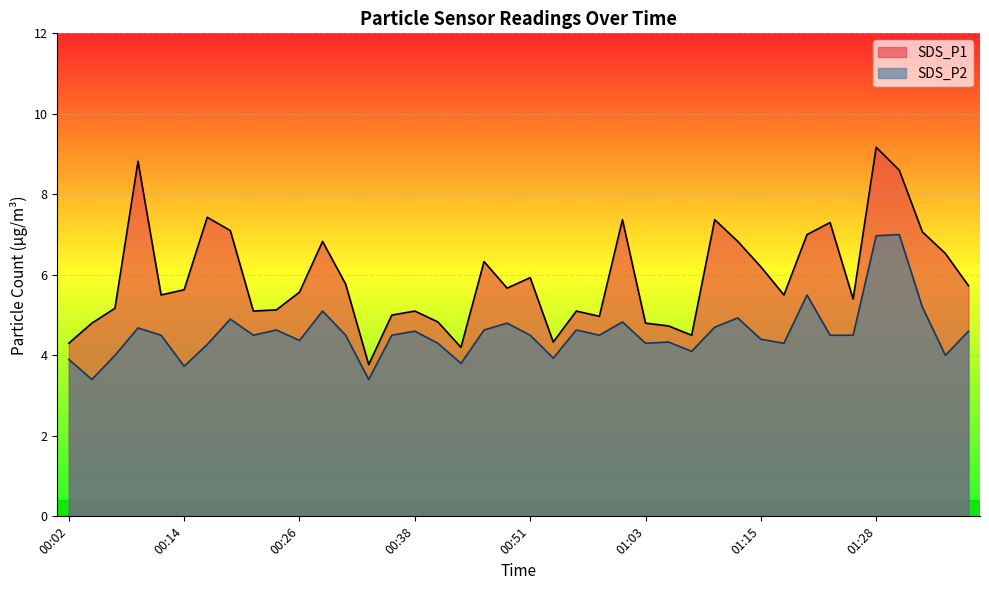

Is it true that SDS_P1 equals 1.6 at 01:35?

False